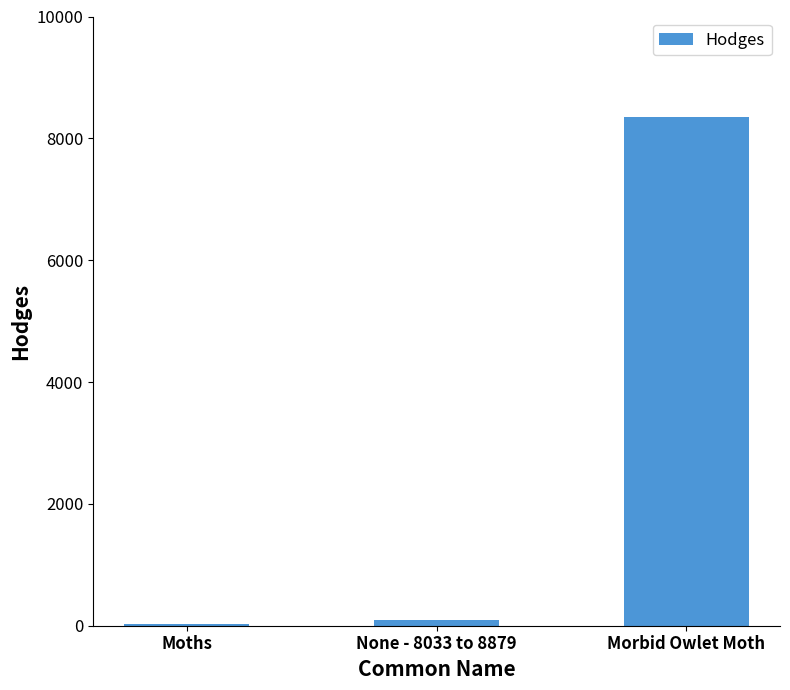

The value at Morbid Owlet Moth is 8355.0. True or false?

True